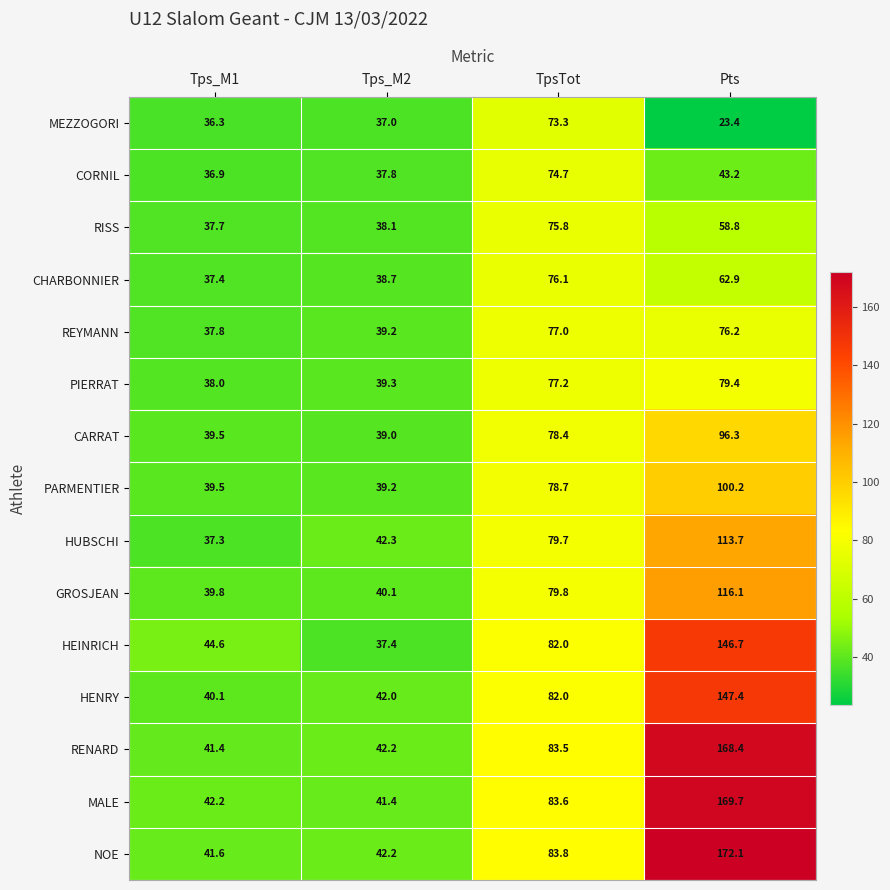

What value does the REYMANN series have at Pts?

76.2